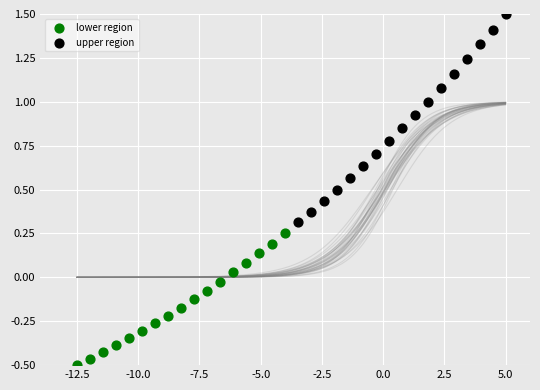

Which series has the widest spread of Y values?

upper region